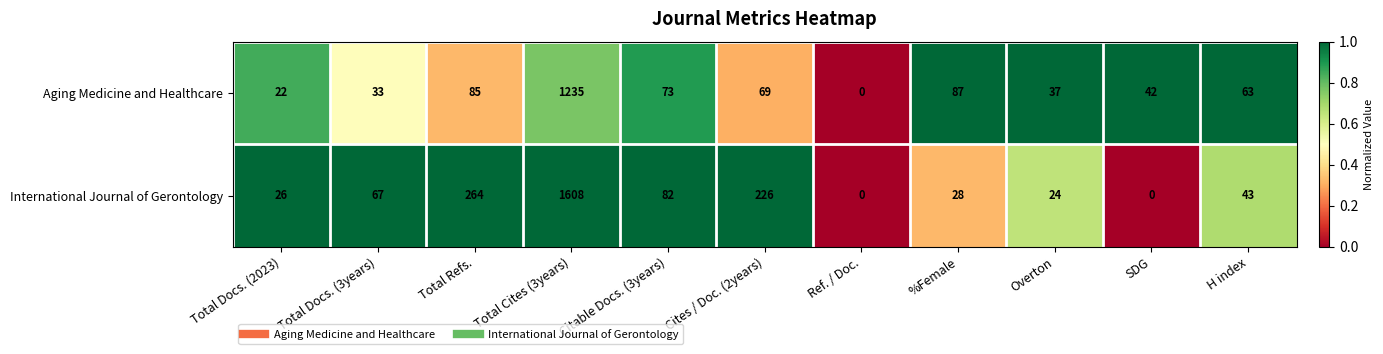

What is the difference between the highest and lowest values at Total Cites (3years)?

373